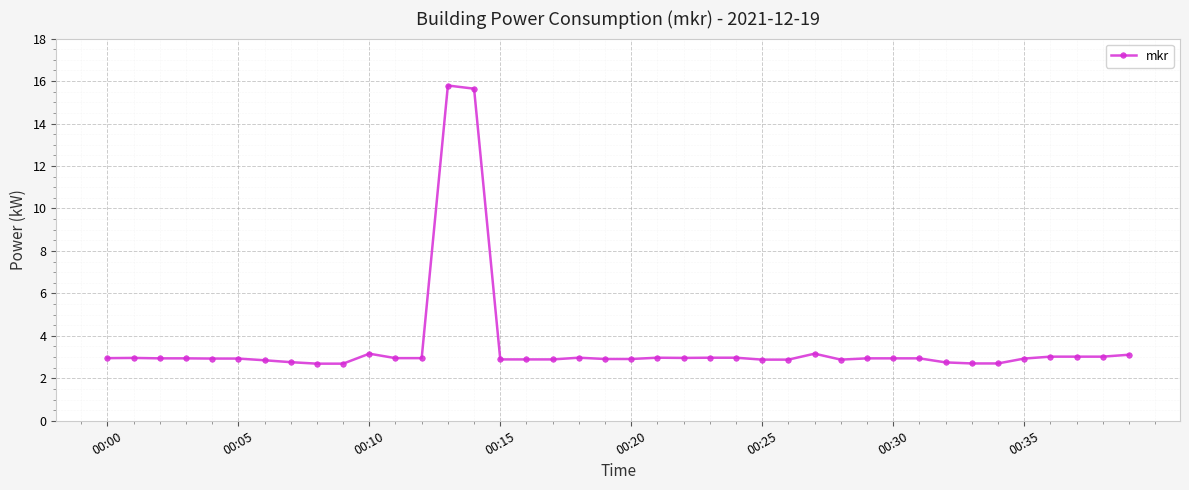

What is the greatest value displayed?

15.8